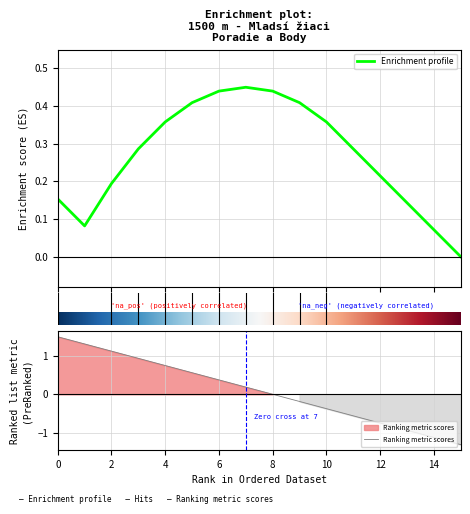

How many lines are shown in the chart?

1